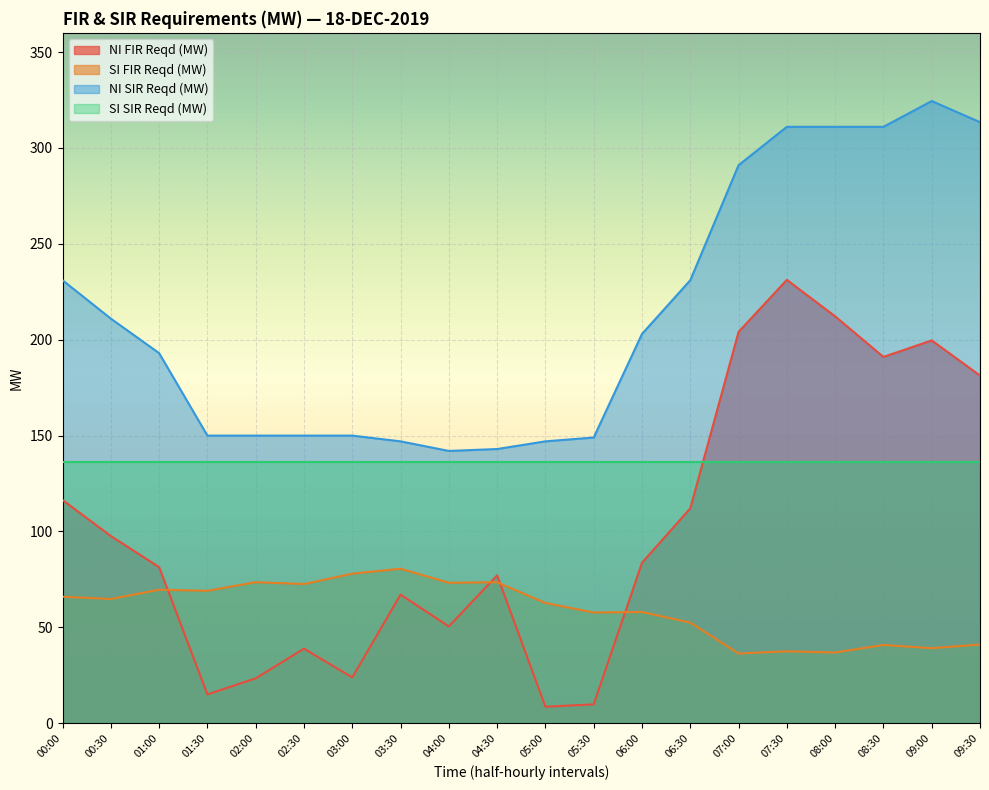

How many categories are shown in the chart?

20